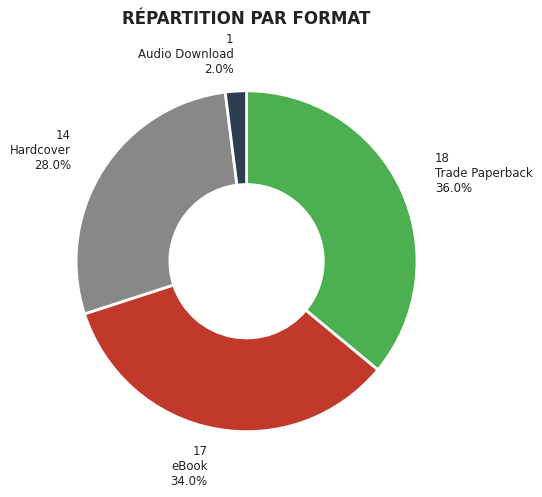

How much of the chart is everything except eBook?

66.0%